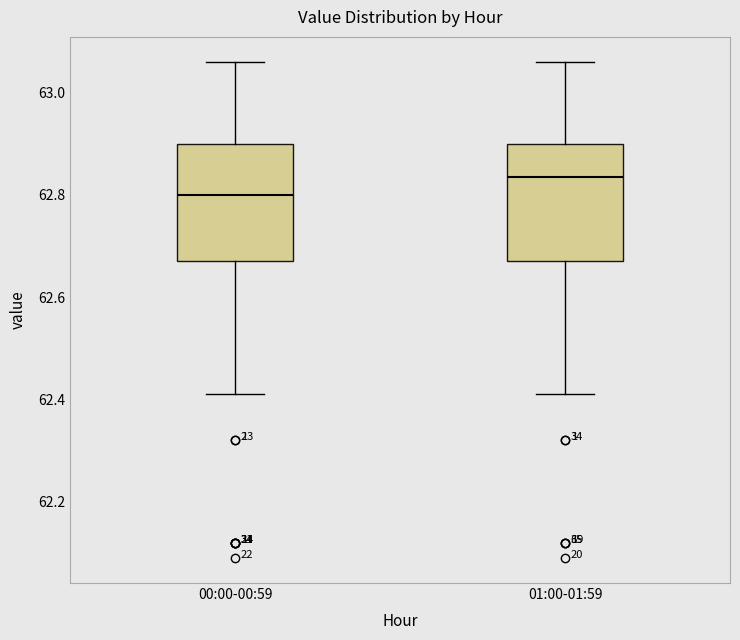

Reading left to right, read every box against the y-axis: the position of its median line, the range the box covers, and the ends of its whiskers. The values are not printed on the chart, so give them approximately, as read against the axis.

00:00-00:59: median 62.80, box 62.68 to 62.90, whiskers 62.42 to 63.06
01:00-01:59: median 62.84, box 62.68 to 62.90, whiskers 62.42 to 63.06